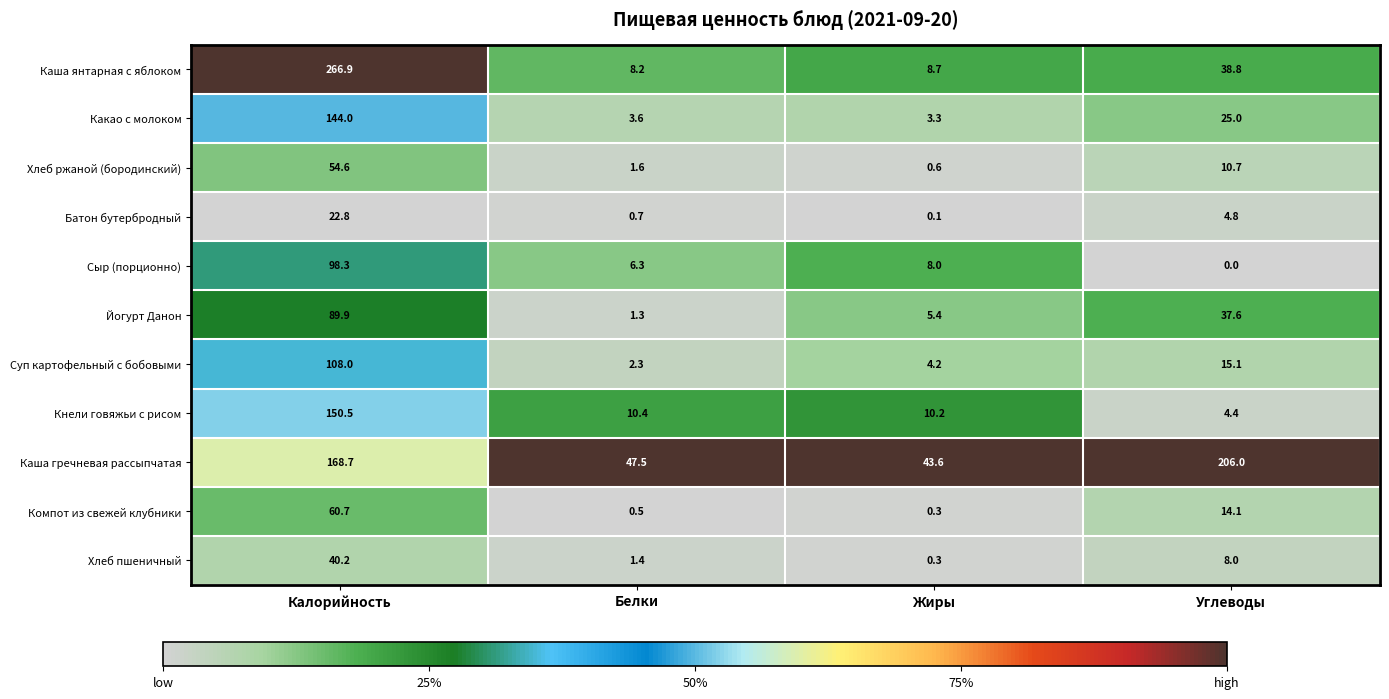

What value does the Каша гречневая рассыпчатая series have at Жиры?

43.6